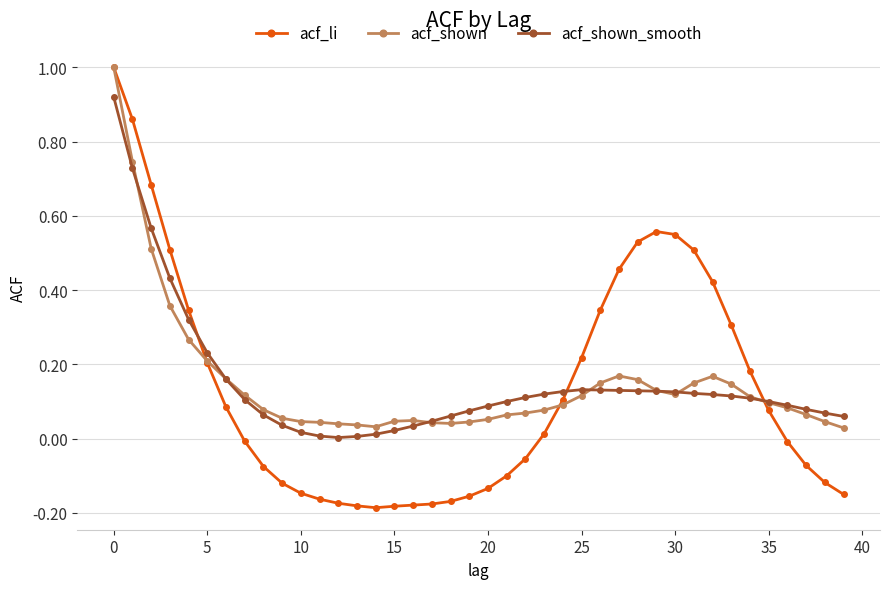

What is the greatest value displayed?

1.0